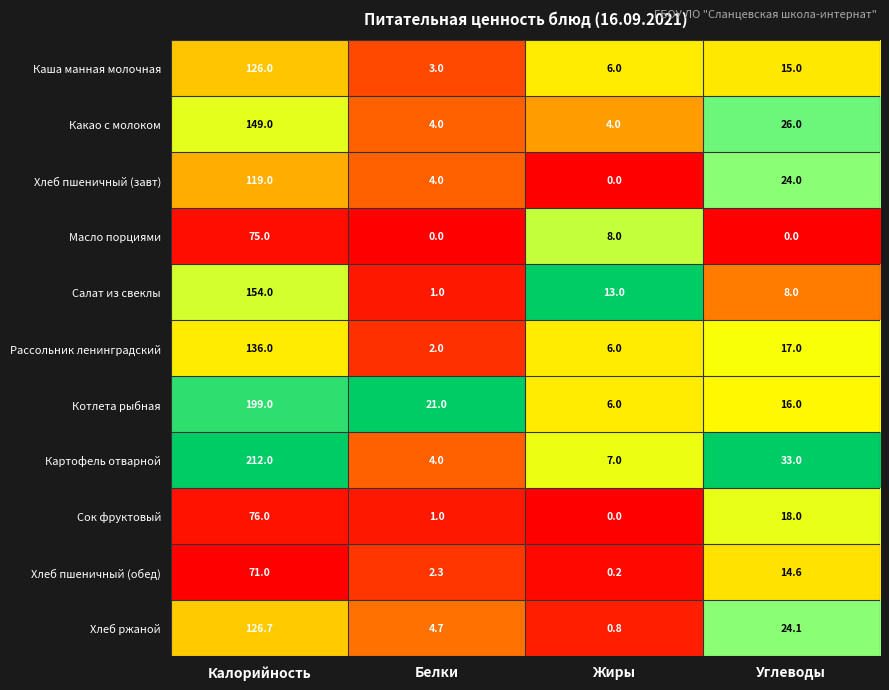

At which category is the sum across all series the highest?

Калорийность